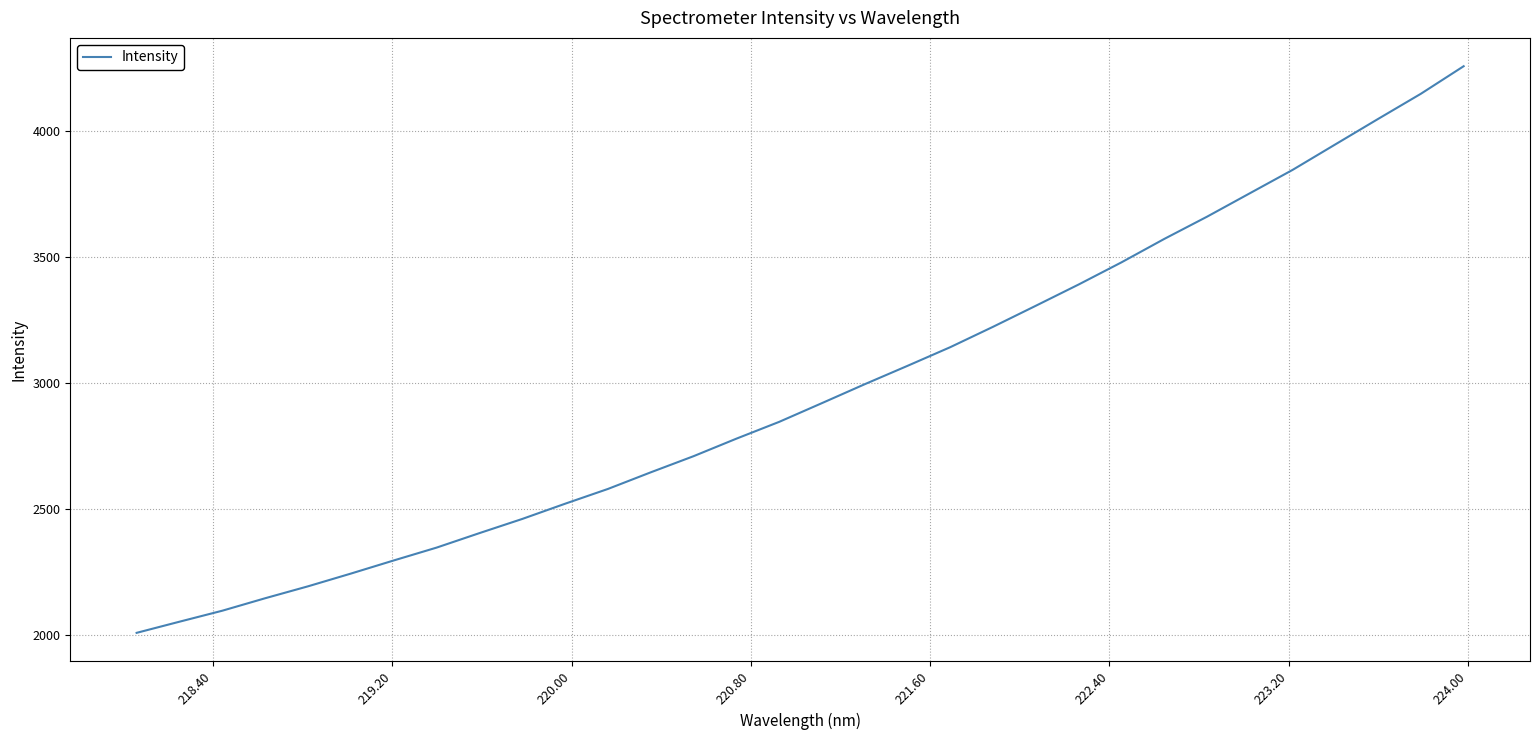

What is the difference between the maximum and minimum values?

2250.5